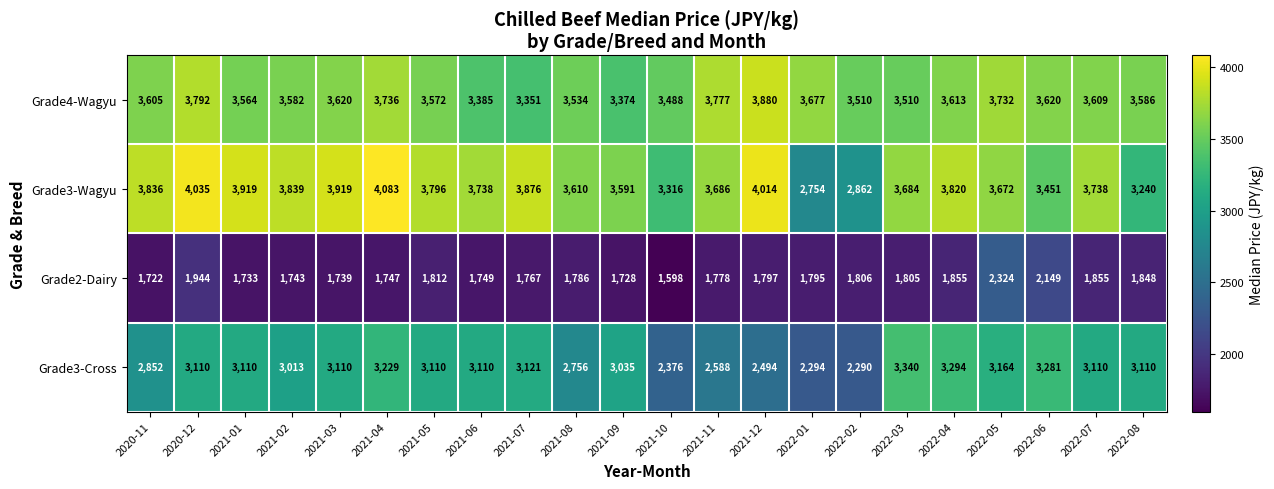

At which category is the sum across all series the highest?

2022-05